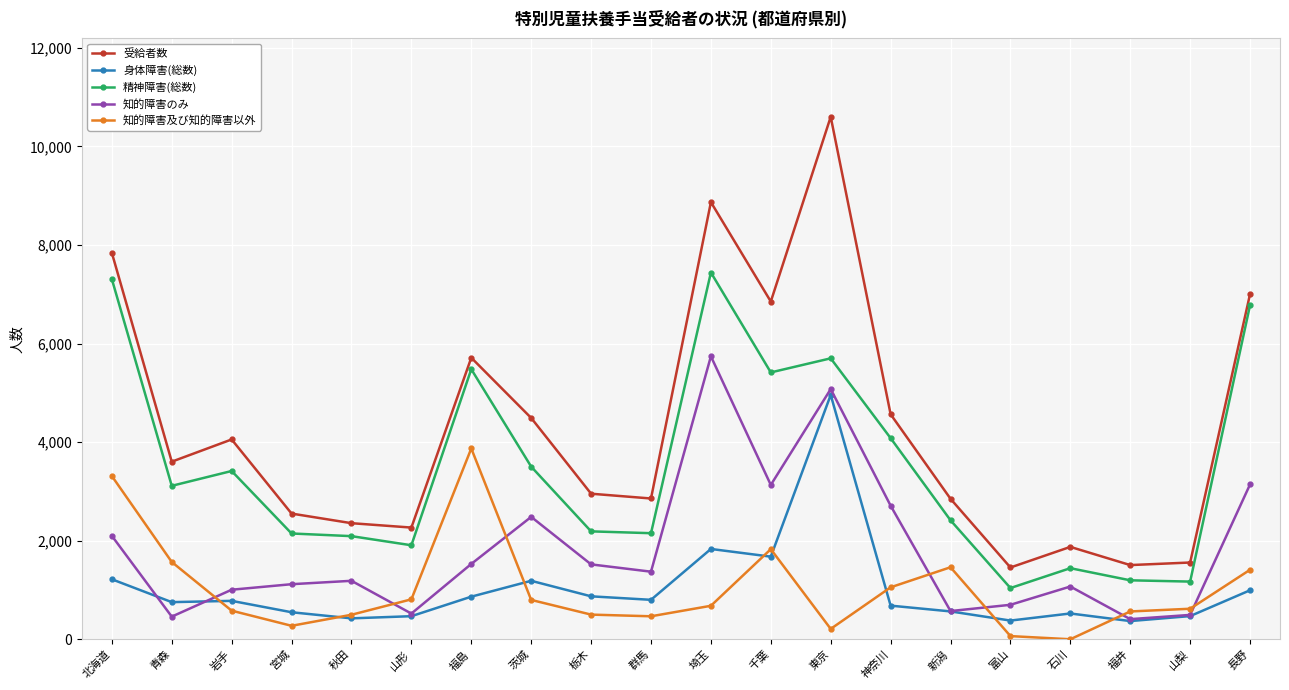

What is the difference between the second highest and minimum values in the 身体障害(総数) series?

1463